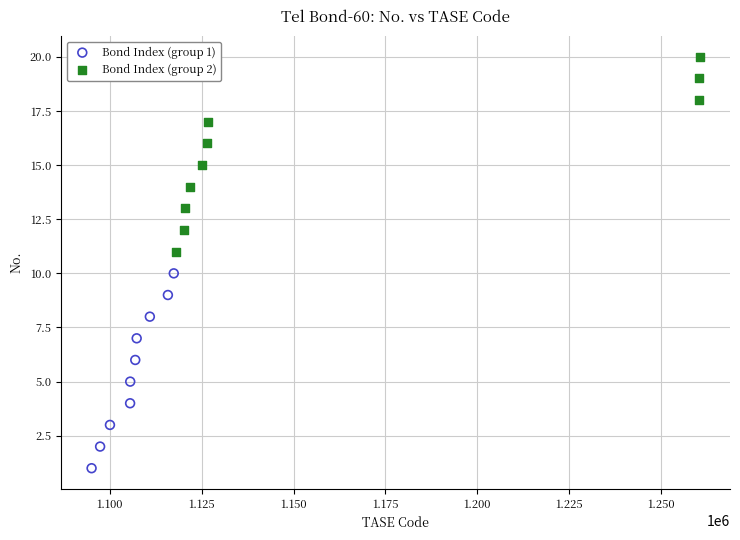

Which series reaches the minimum Y coordinate?

Bond Index (group 1)